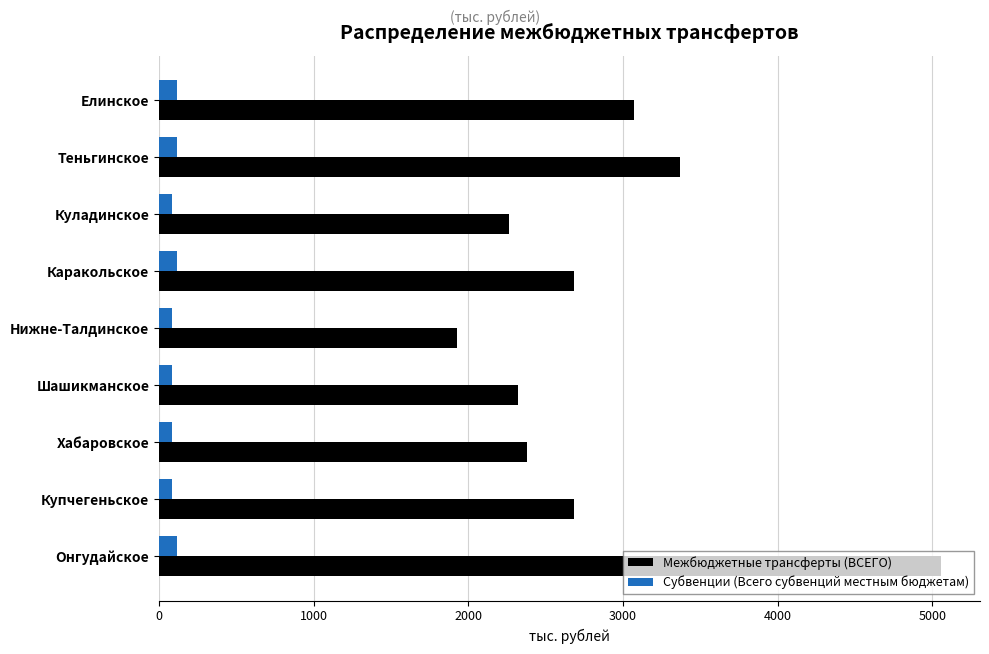

The Межбюджетные трансферты (ВСЕГО) series shows 3074.1 at Елинское. True or false?

True